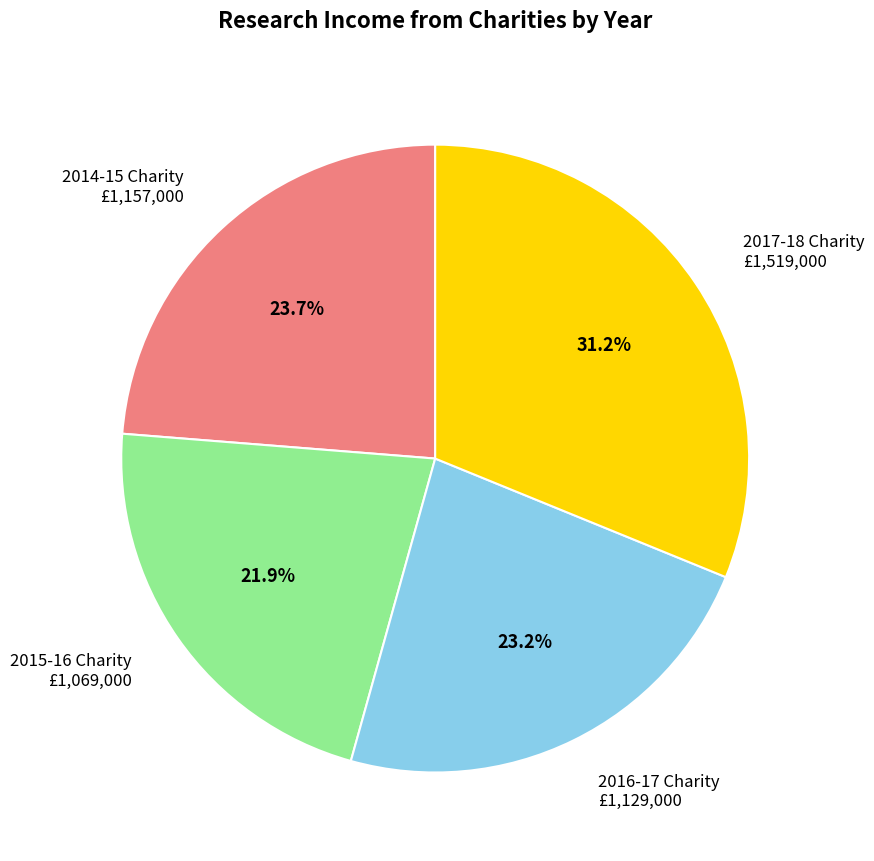

Does any single category account for the majority?

No